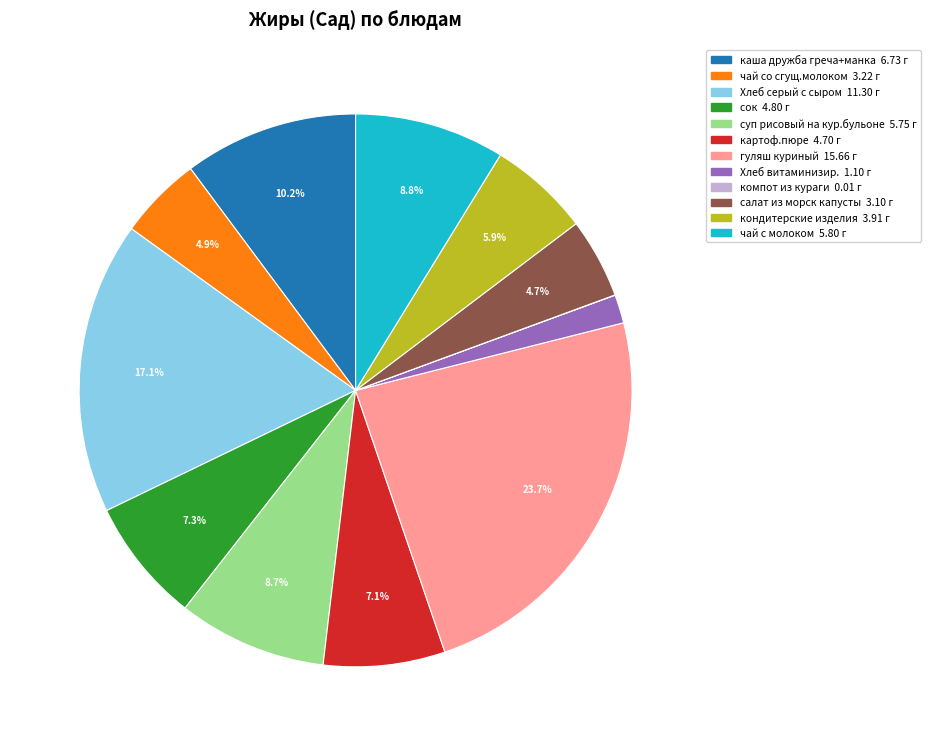

Which has a higher value, чай со сгущ.молоком or Хлеб витаминизир.?

чай со сгущ.молоком